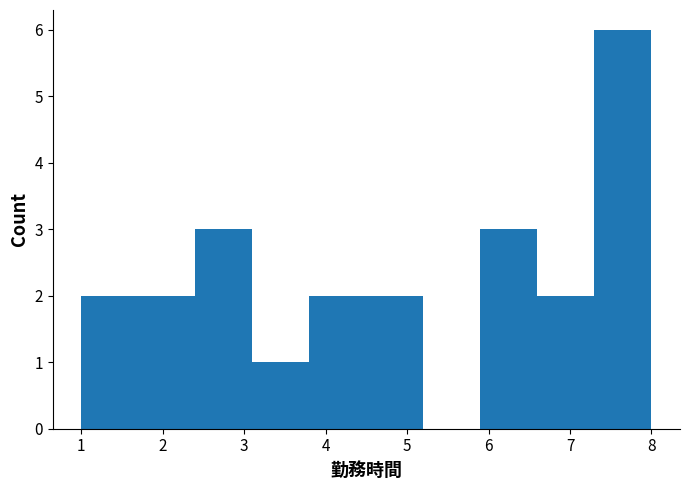

Over which range of the x-axis is the bar tallest?

7.3 to 8.0